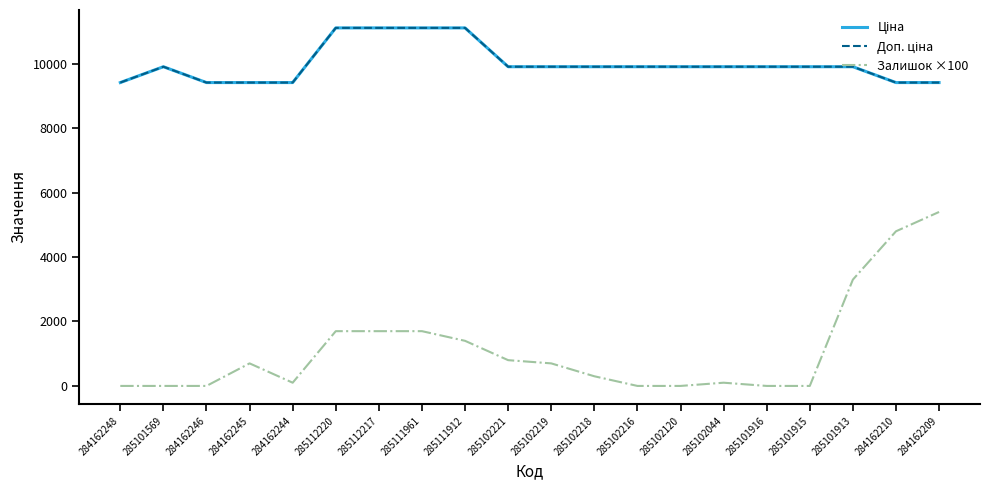

What is the sum of all Доп. ціна values?

200040.4